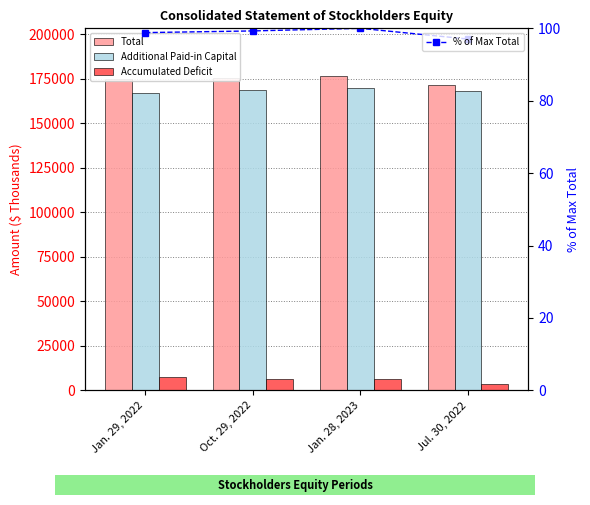

What is the label of the 3rd bar from the right?

Oct. 29, 2022